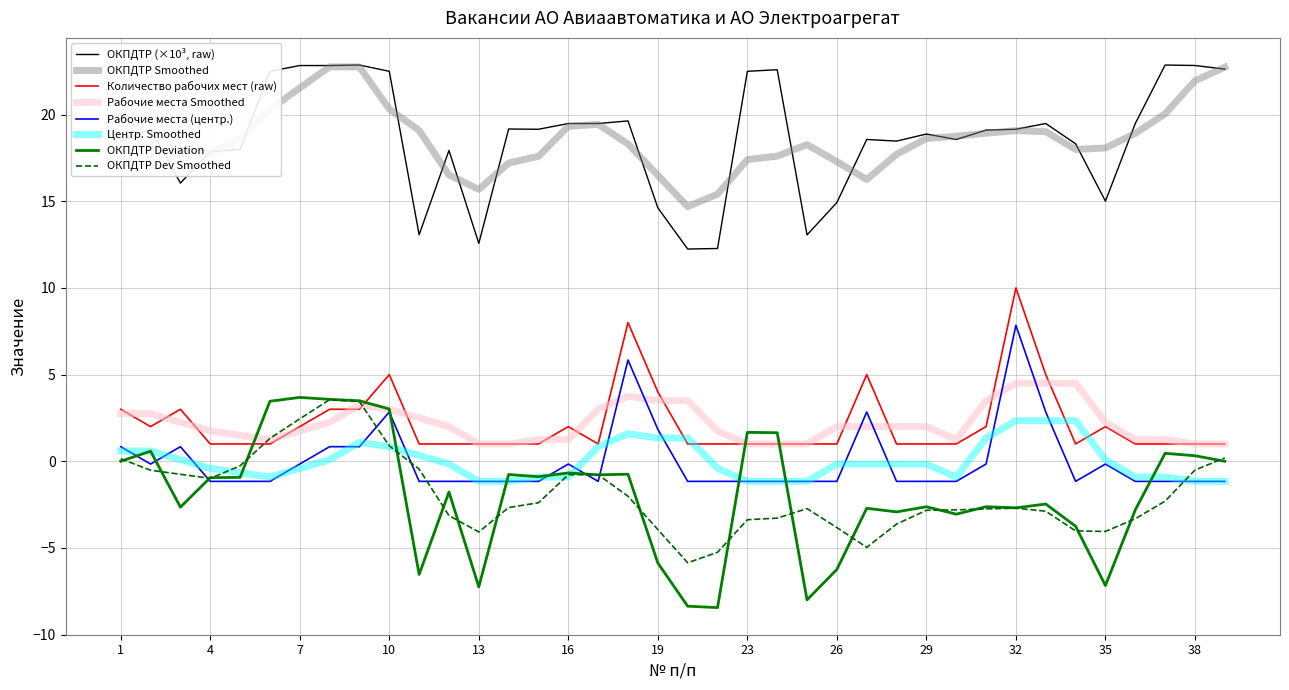

How many series are shown in this chart?

8